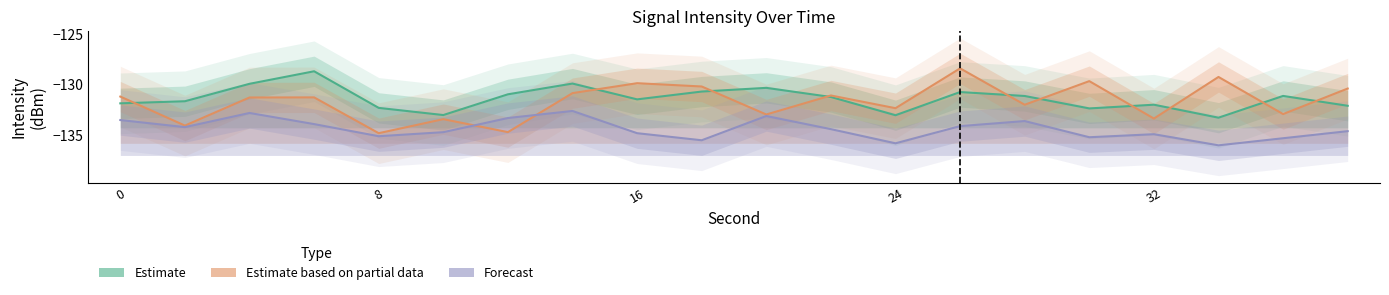

List the series in order of their peak value, lowest first.

Forecast, Estimate, Estimate based on partial data